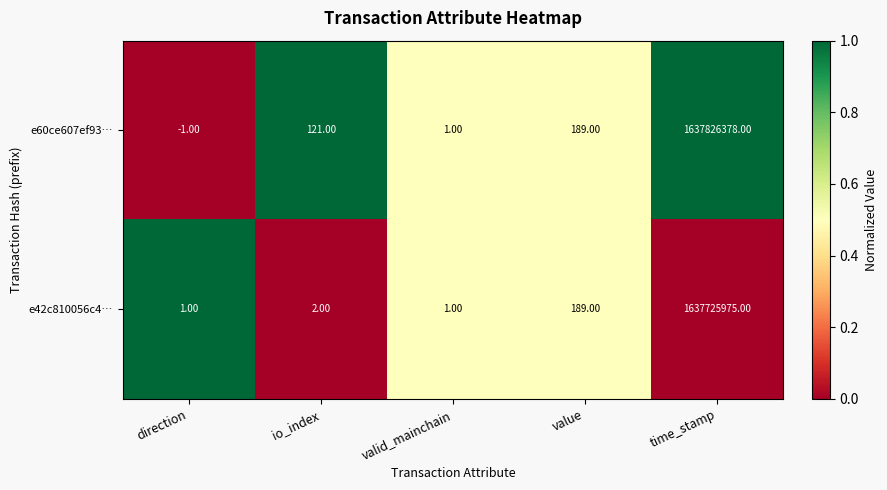

How many distinct data groups are displayed?

2